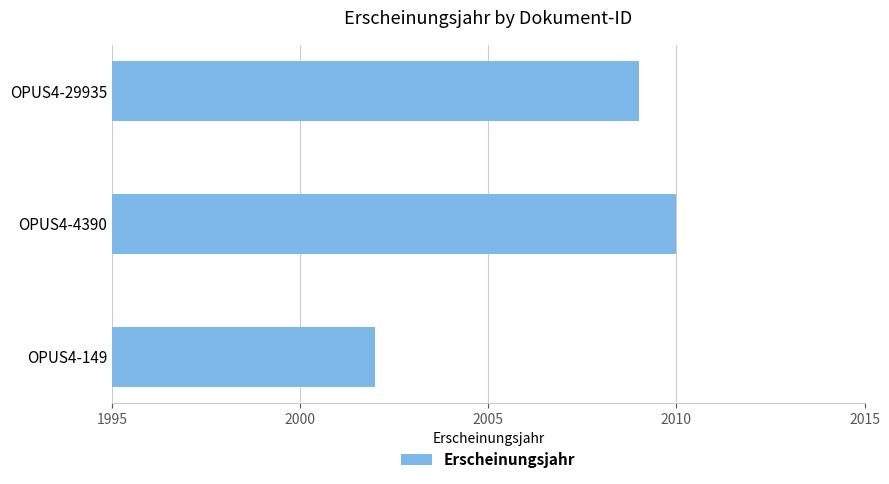

How many values are between 2002 and 2010?

3